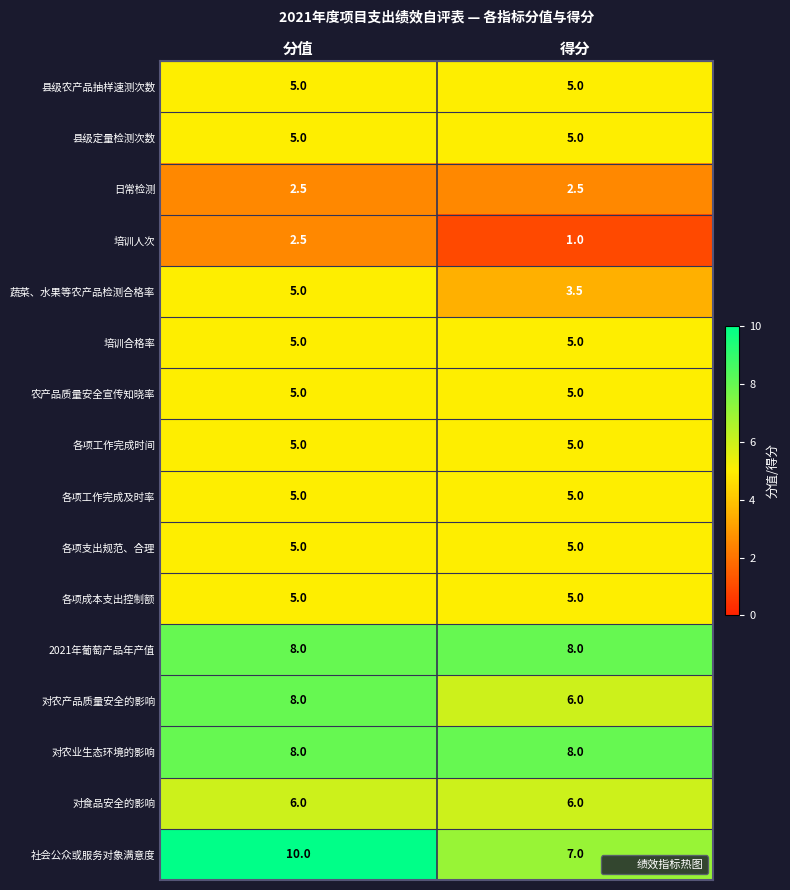

How many categories are shown in the chart?

2